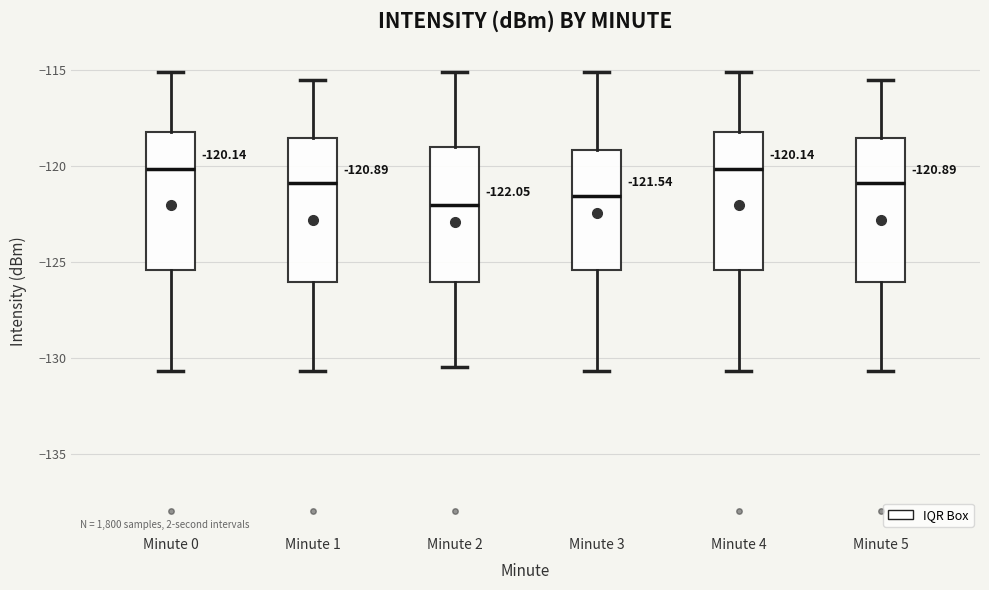

Which box's median line is the lowest?

Minute 2